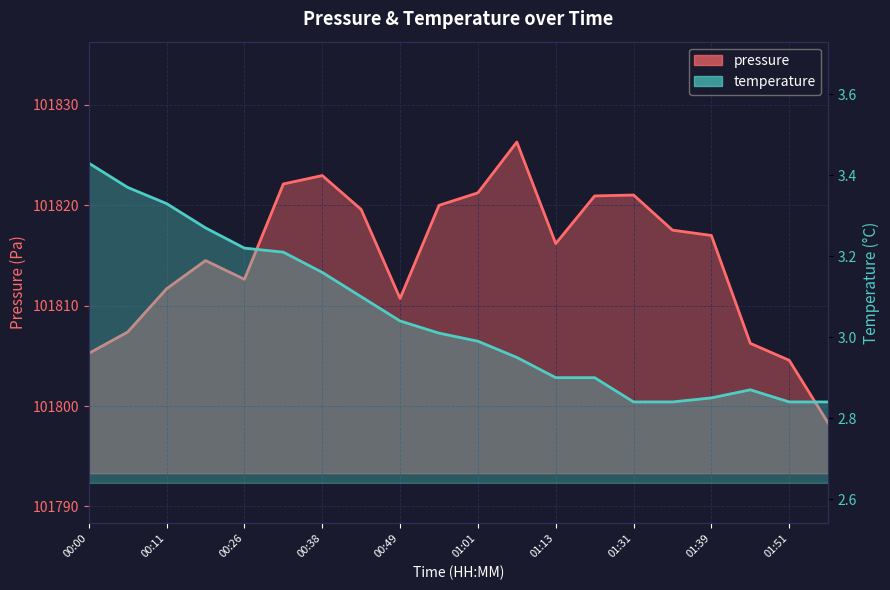

What position from the right is 11?

9